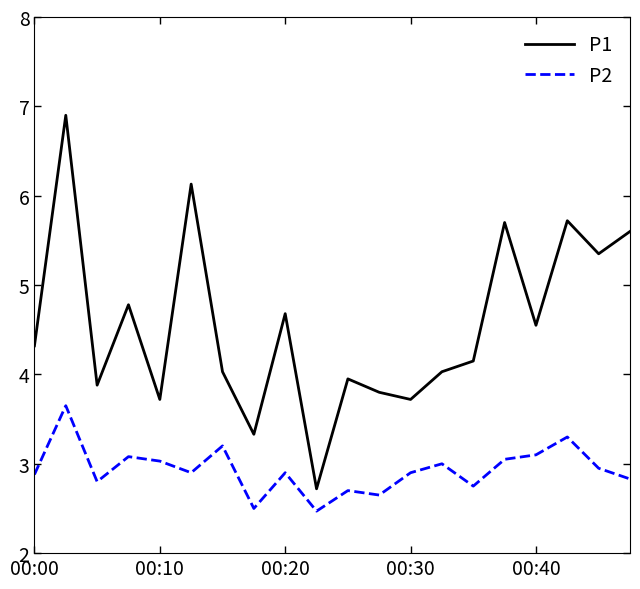

True or false: P2 and P1 cross at least once.

False